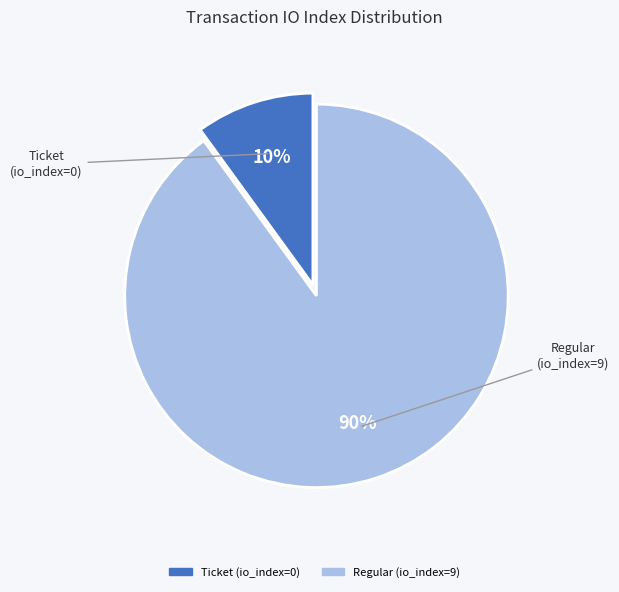

To the nearest percent, what is the difference between the Ticket (io_index=0) and Regular (io_index=9) slice percentages?

80%